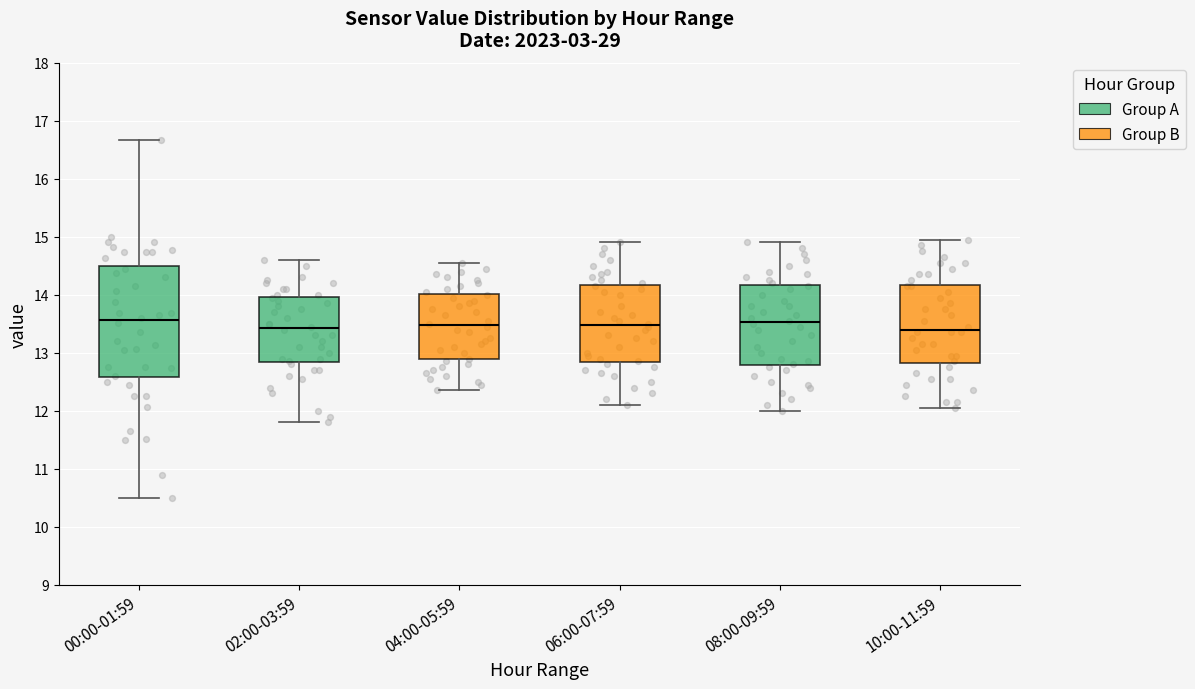

Reading left to right, transcribe this box plot: for each box, give where its median line is, the range the box spans, and where its two whiskers end, as read against the y-axis. The values are not printed on the chart, so give them approximately, as read against the axis.

00:00-01:59: median 13.6, box 12.6 to 14.5, whiskers 10.5 to 16.7
02:00-03:59: median 13.4, box 12.8 to 14.0, whiskers 11.8 to 14.6
04:00-05:59: median 13.5, box 12.9 to 14.0, whiskers 12.4 to 14.6
06:00-07:59: median 13.5, box 12.8 to 14.2, whiskers 12.1 to 14.9
08:00-09:59: median 13.5, box 12.8 to 14.2, whiskers 12.0 to 14.9
10:00-11:59: median 13.4, box 12.8 to 14.2, whiskers 12.1 to 15.0